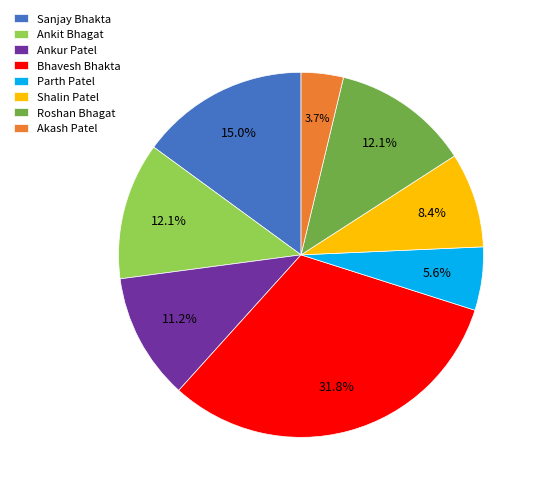

Which has a higher value, Sanjay Bhakta or Ankit Bhagat?

Sanjay Bhakta